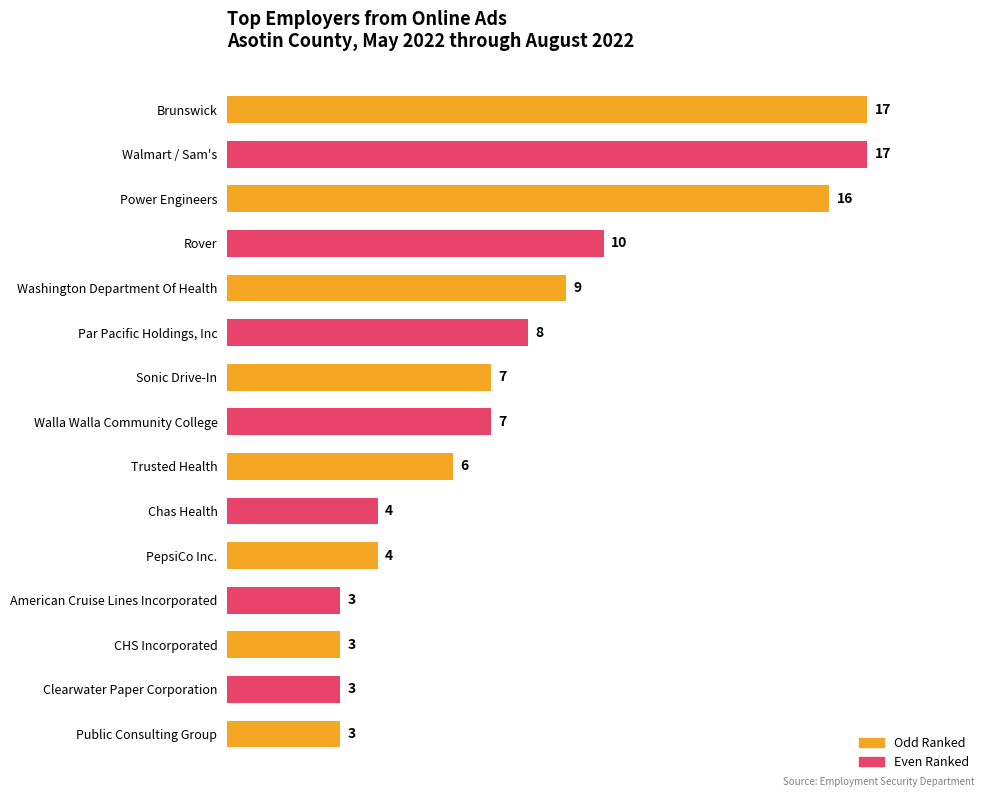

What is the greatest value displayed?

17